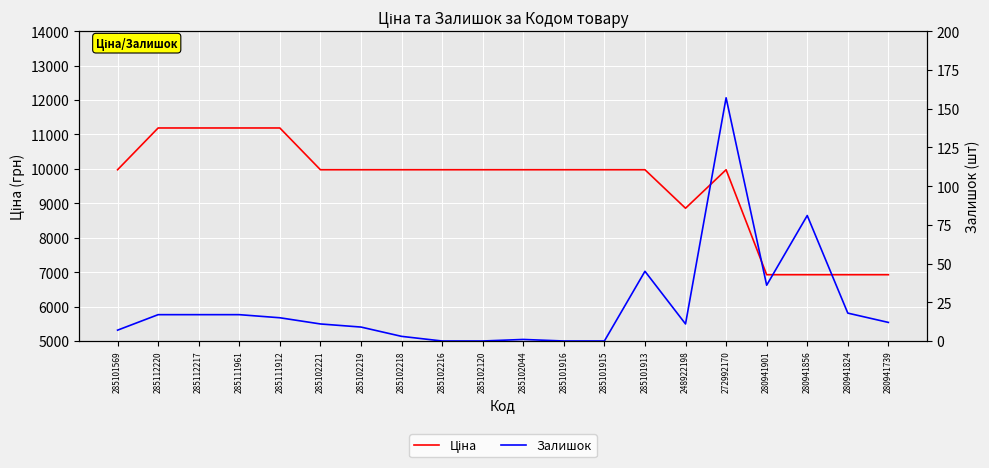

Reading left to right, extract all data points from this chart.

Ціна: 9975.0	11188.2	11188.2	11188.2	11188.2	9975.0	9975.0	9975.0	9975.0	9975.0	9975.0	9975.0	9975.0	9975.0	8856.7	9975.0	6925.7	6925.7	6925.7	6925.7
Залишок: 7.0	17.0	17.0	17.0	15.0	11.0	9.0	3.0	0.0	0.0	1.0	0.0	0.0	45.0	11.0	157.0	36.0	81.0	18.0	12.0